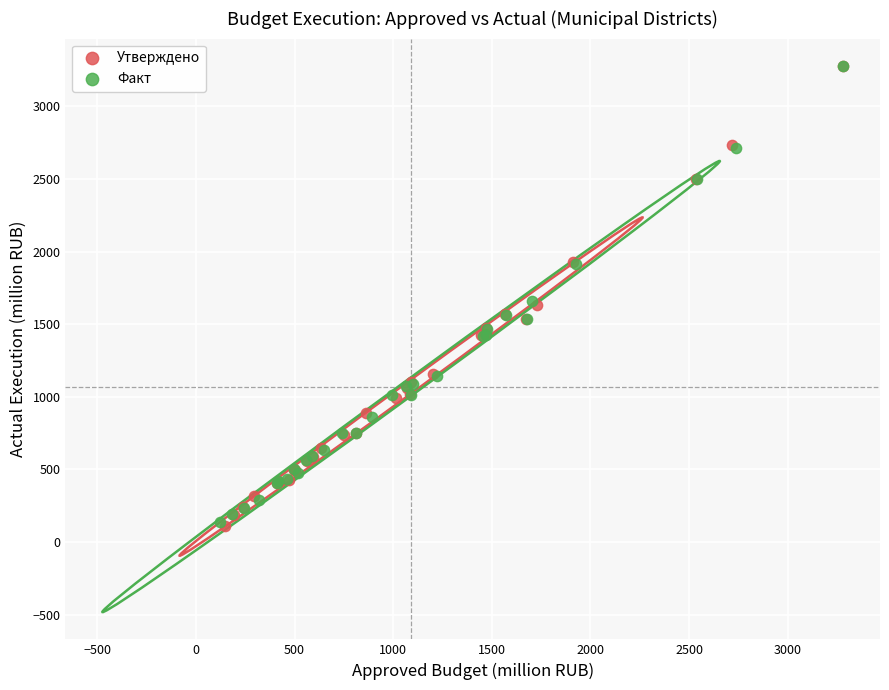

What are all the series names shown in the legend?

Утверждено, Факт